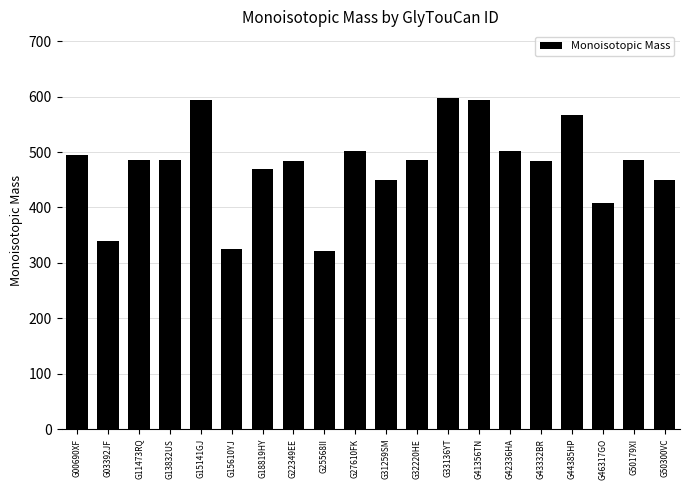

The chart shows a value of 361.8 at G33136YT. True or false?

False